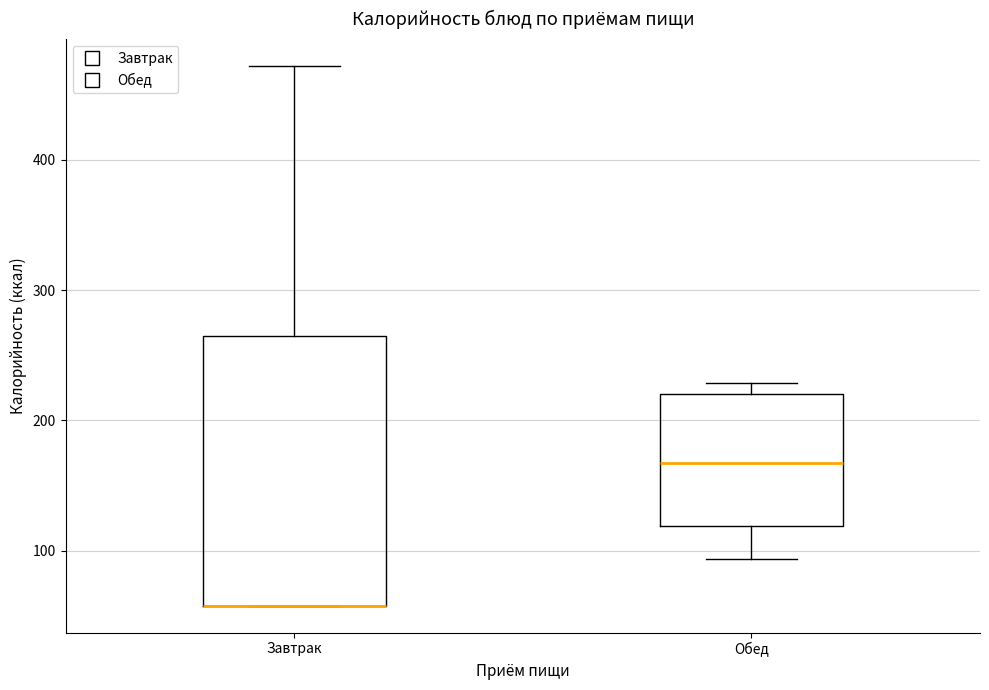

Where does the median line of the box for Обед sit on the y-axis? The values are not printed on the chart, so give them approximately, as read against the axis.

170